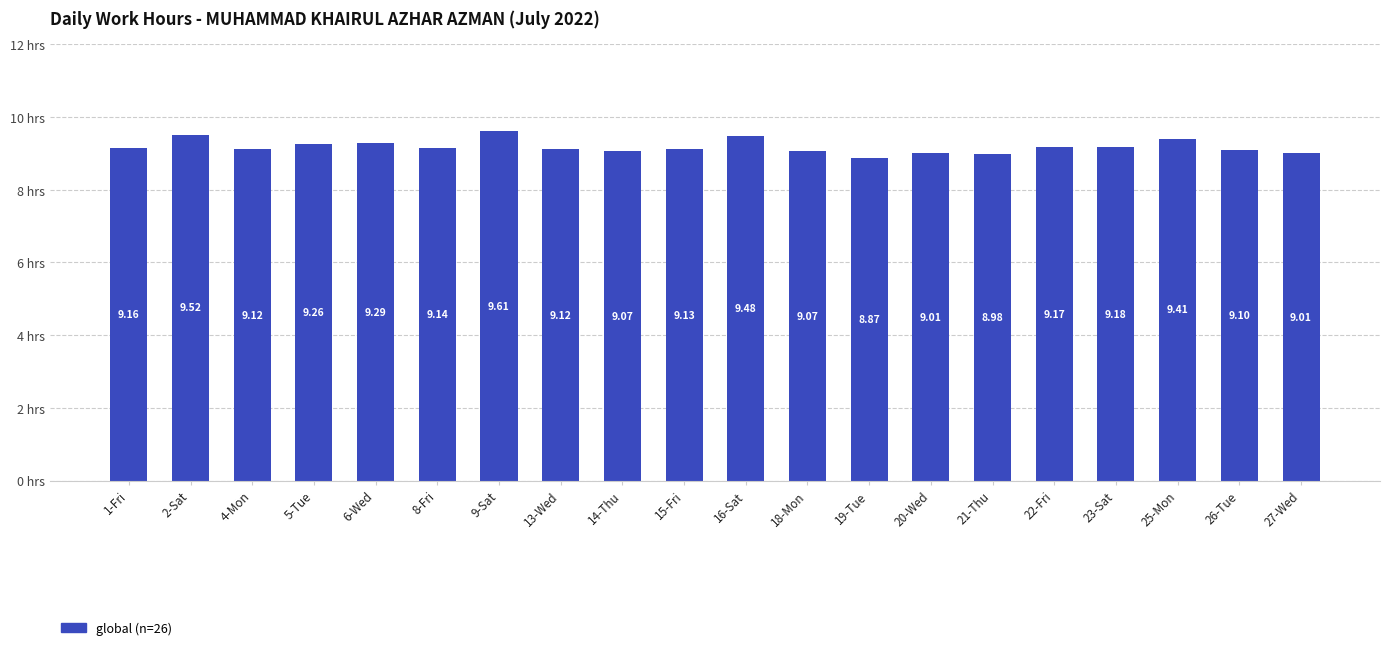

Which has a higher value, 14-Thu or 13-Wed?

13-Wed